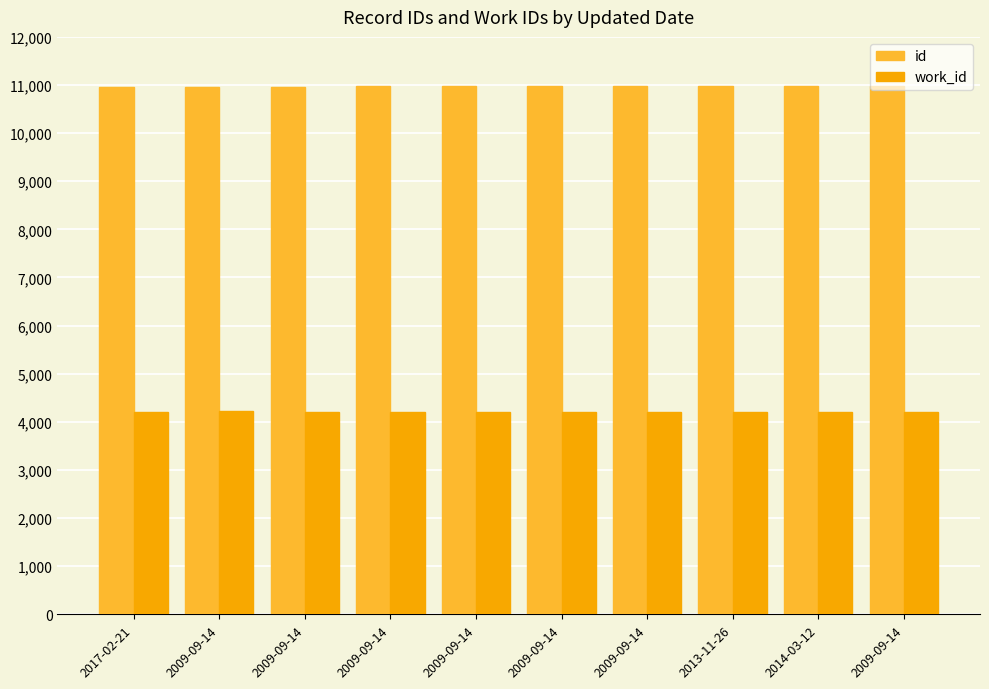

What are all the series names shown in the legend?

id, work_id